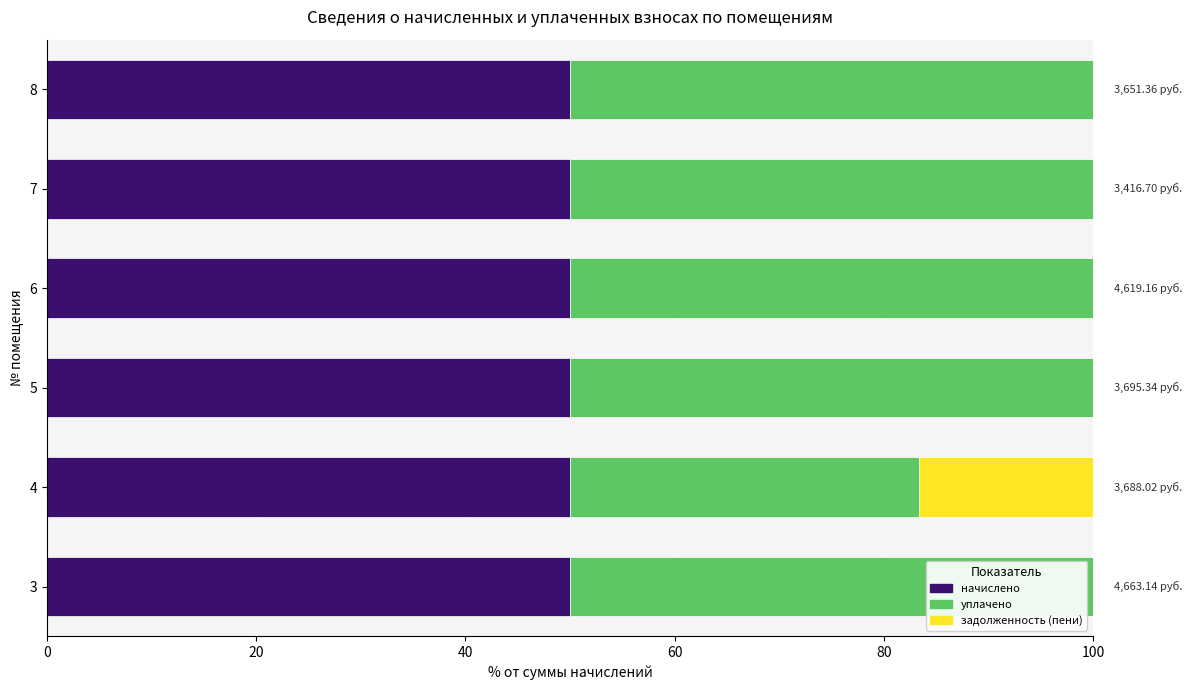

What is the total value across all series at 5?

100.0